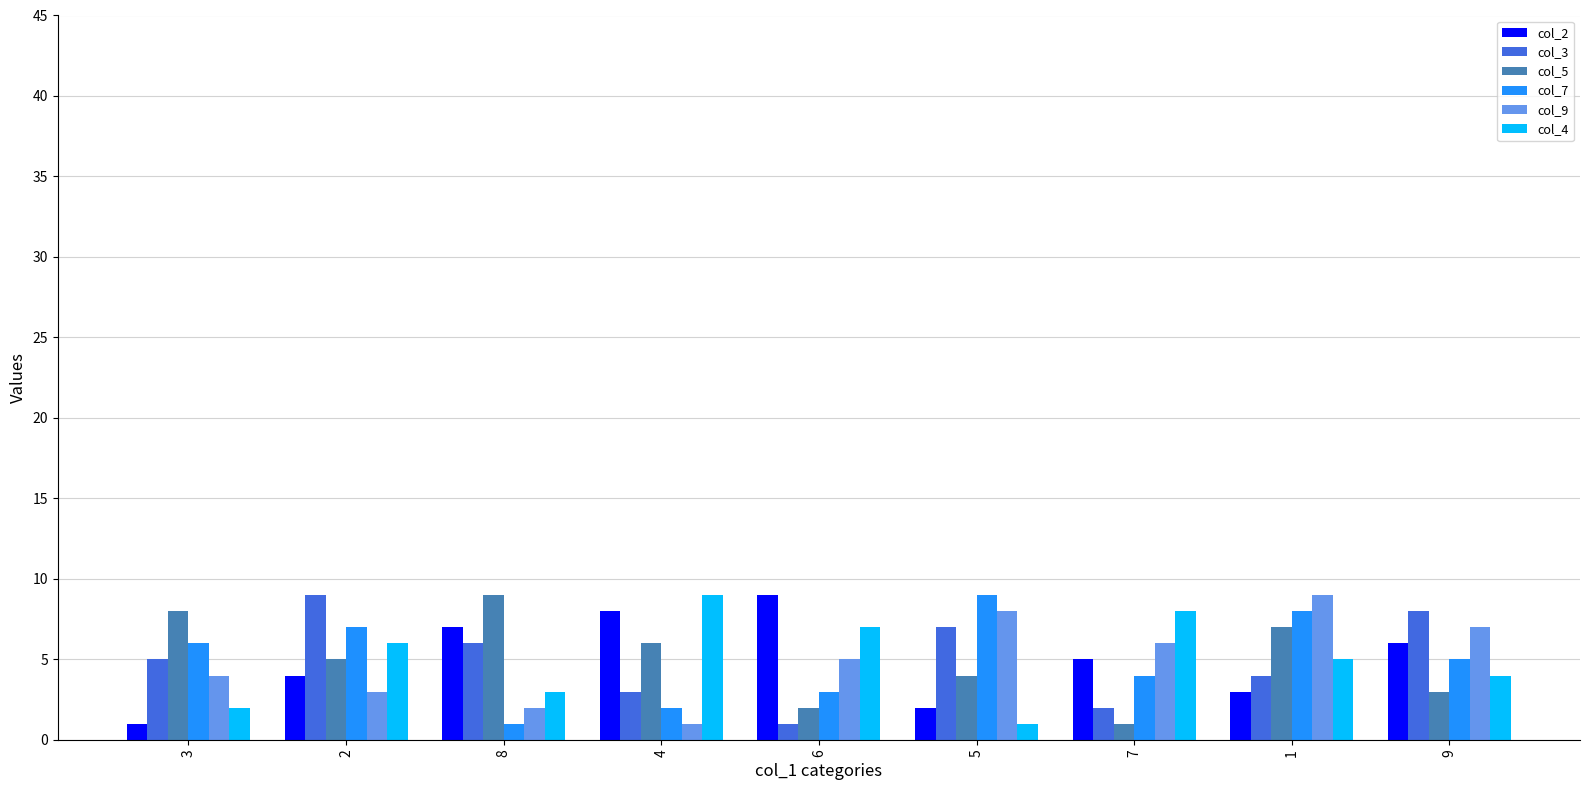

Rank the categories by col_3 value from lowest to highest.

6, 7, 4, 1, 3, 8, 5, 9, 2